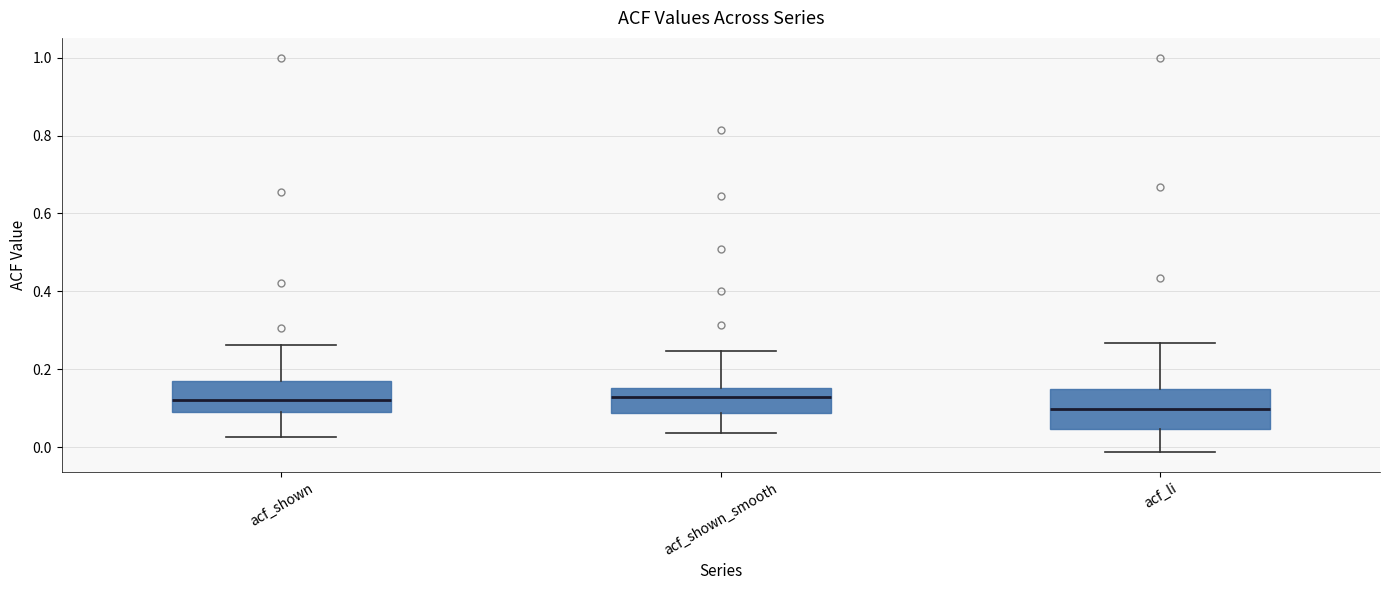

Reading left to right, transcribe this box plot: for each box, give where its median line is, the range the box spans, and where its two whiskers end, as read against the y-axis. The values are not printed on the chart, so give them approximately, as read against the axis.

acf_shown: median 0.12, box 0.08 to 0.16, whiskers 0.02 to 0.26
acf_shown_smooth: median 0.12, box 0.08 to 0.16, whiskers 0.04 to 0.24
acf_li: median 0.10, box 0.04 to 0.14, whiskers -0.02 to 0.26